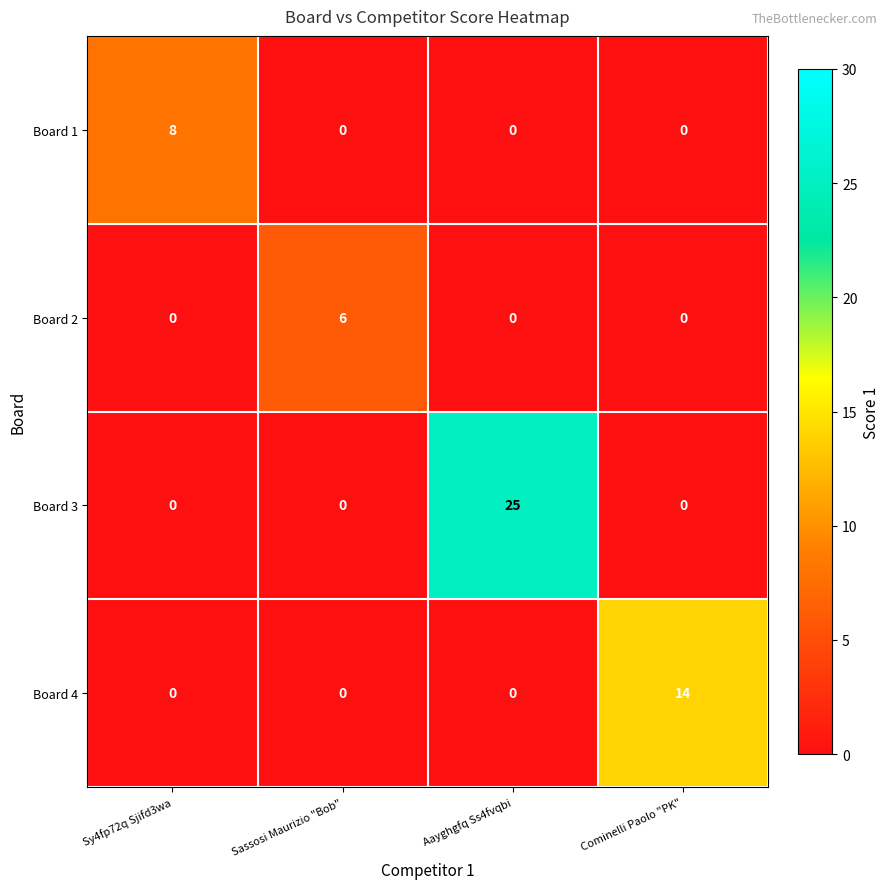

Count the number of data series in this chart.

4